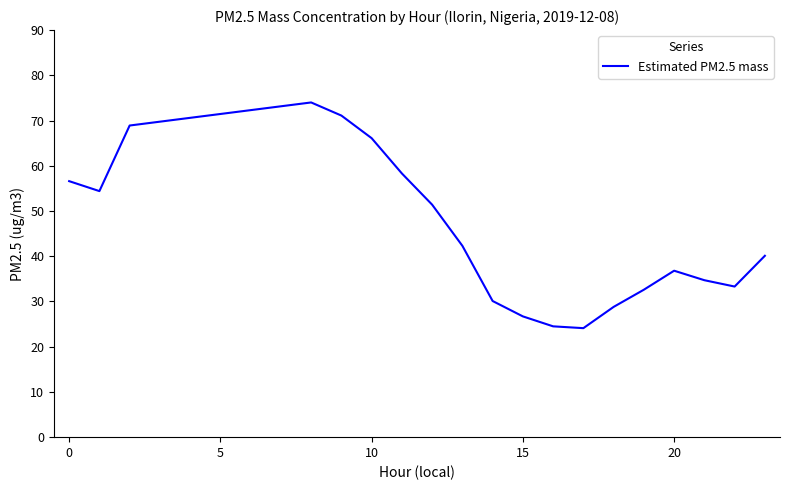

What is the minimum value shown in the chart?

24.1